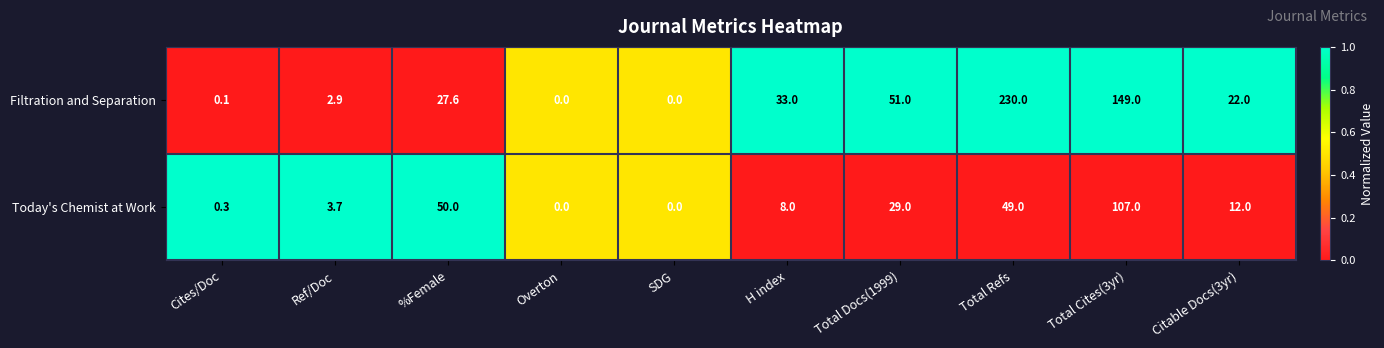

Rank the series by their maximum value, from lowest to highest.

Today's Chemist at Work, Filtration and Separation